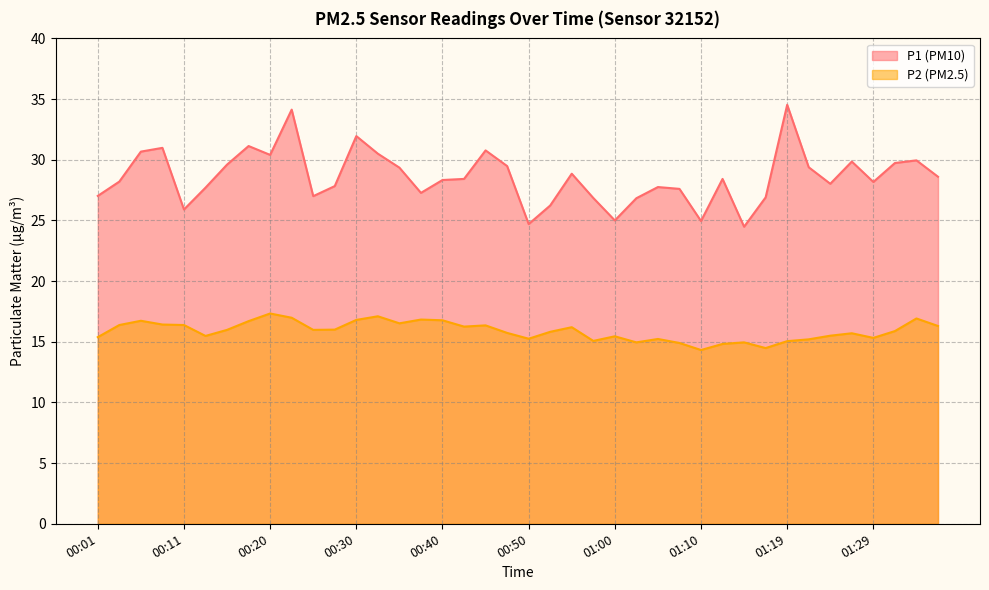

What is the difference between the highest and lowest values at 00:52?

10.4